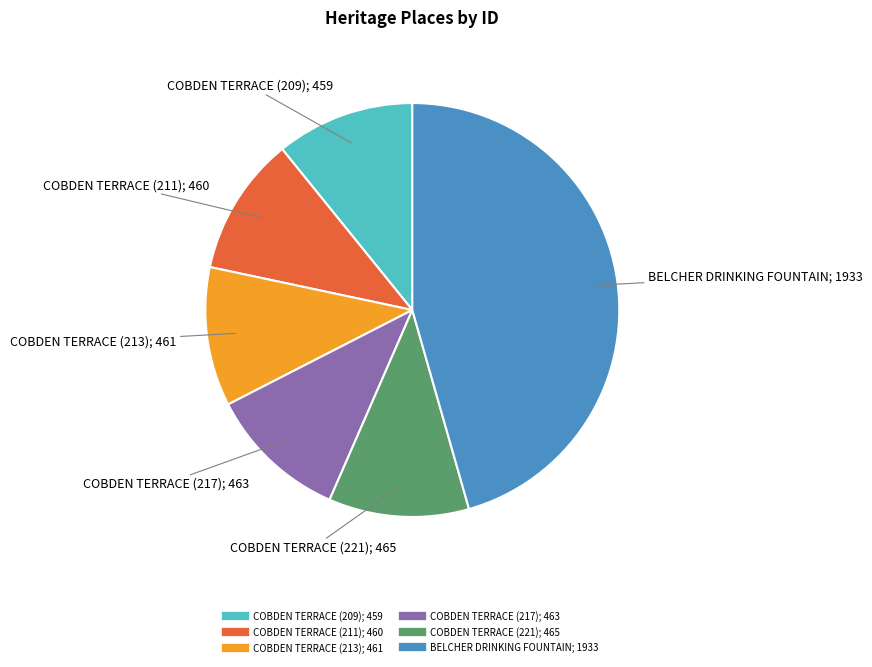

Does COBDEN TERRACE (211) account for over 50% of the chart?

No